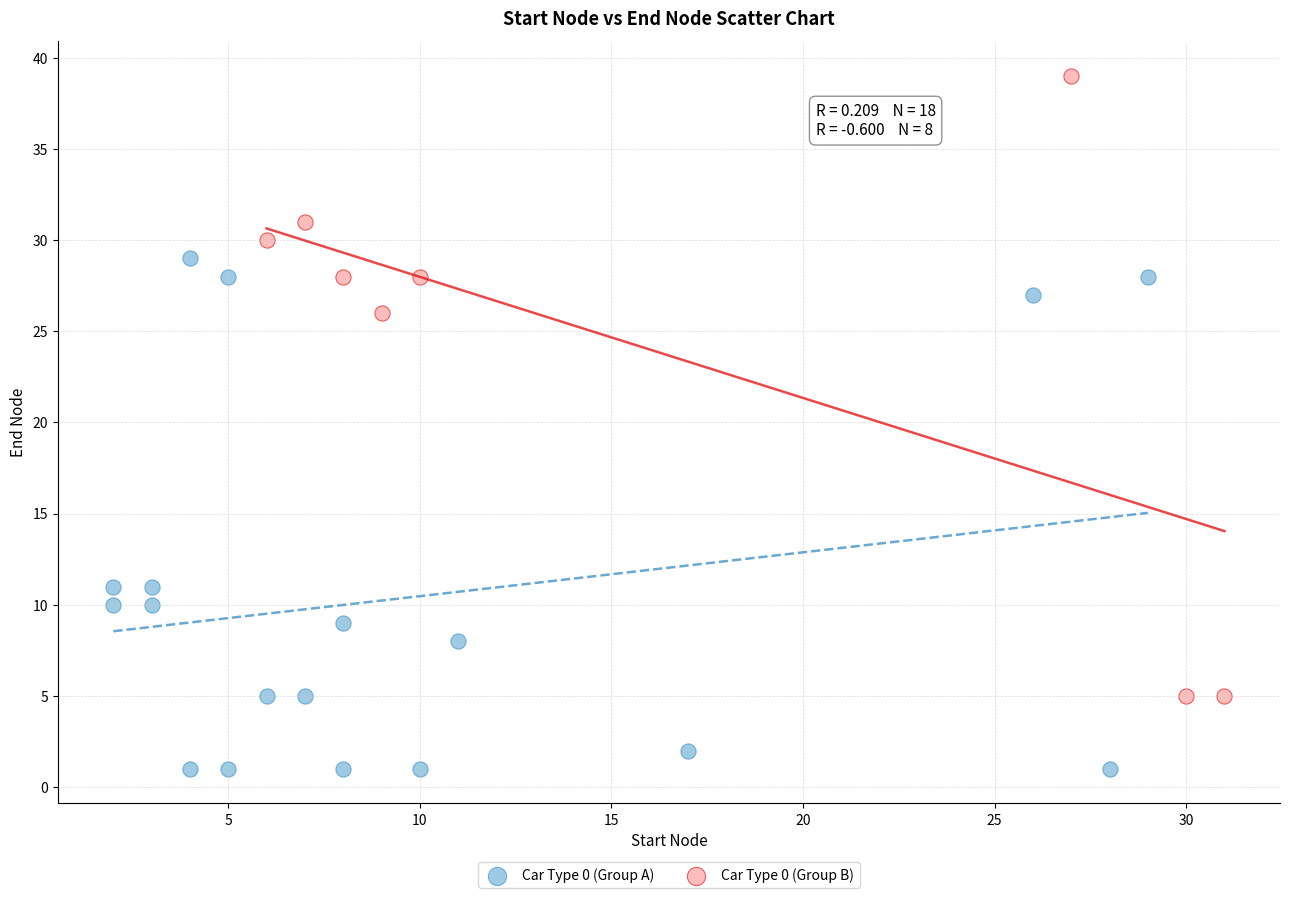

Which series contains the highest Y value?

Car Type 0 (Group B)